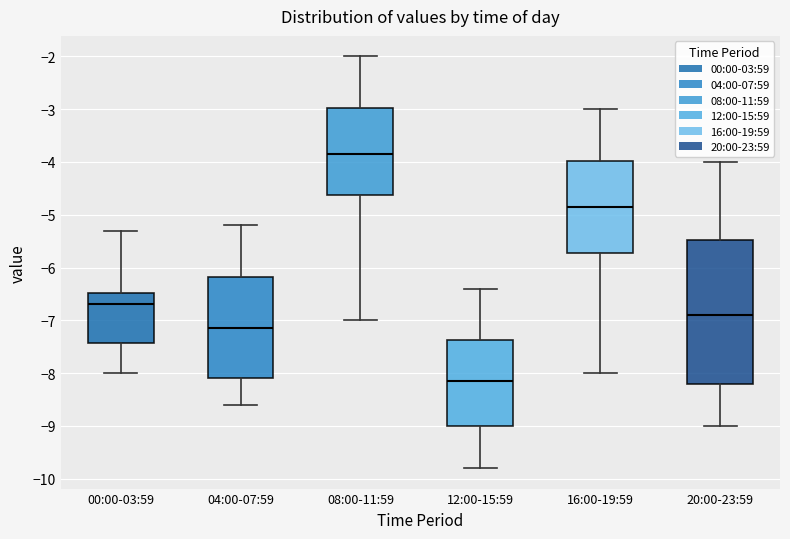

Reading left to right, read every box against the y-axis: the position of its median line, the range the box covers, and the ends of its whiskers. The values are not printed on the chart, so give them approximately, as read against the axis.

00:00-03:59: median -6.7, box -7.4 to -6.5, whiskers -8.0 to -5.3
04:00-07:59: median -7.1, box -8.1 to -6.2, whiskers -8.6 to -5.2
08:00-11:59: median -3.8, box -4.6 to -3.0, whiskers -7.0 to -2.0
12:00-15:59: median -8.1, box -9.0 to -7.4, whiskers -9.8 to -6.4
16:00-19:59: median -4.8, box -5.7 to -4.0, whiskers -8.0 to -3.0
20:00-23:59: median -6.9, box -8.2 to -5.5, whiskers -9.0 to -4.0